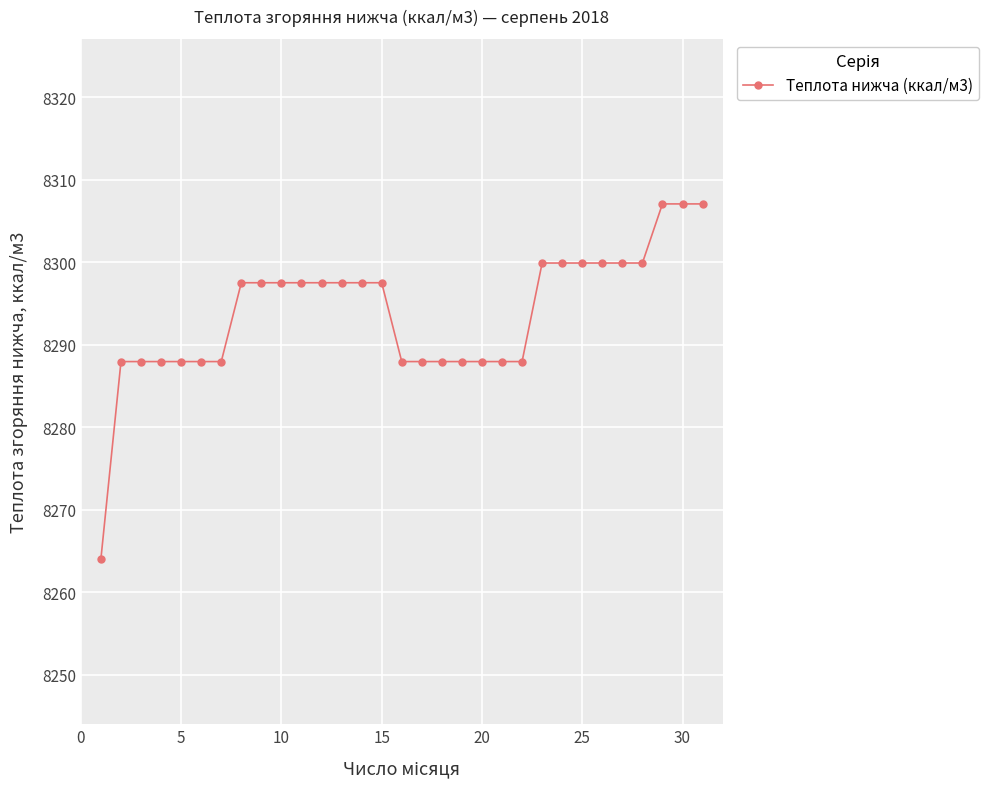

What is the maximum value shown in the chart?

8307.1